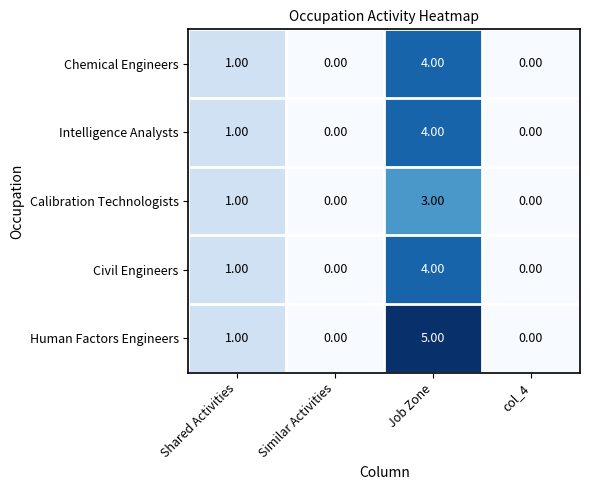

What is the sum of all Civil Engineers values?

5